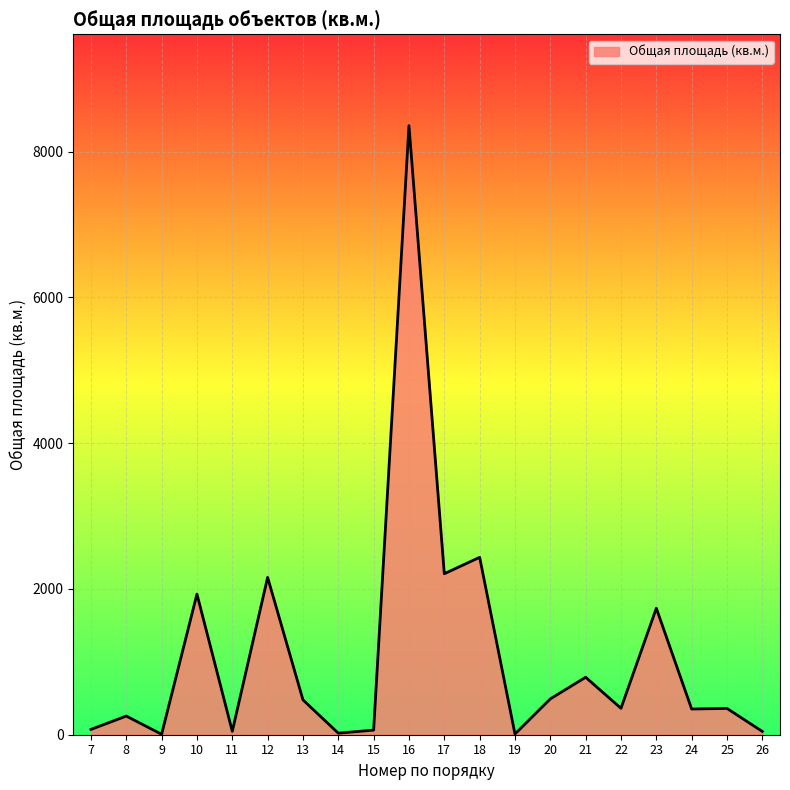

Where does the data first go above 362?

10